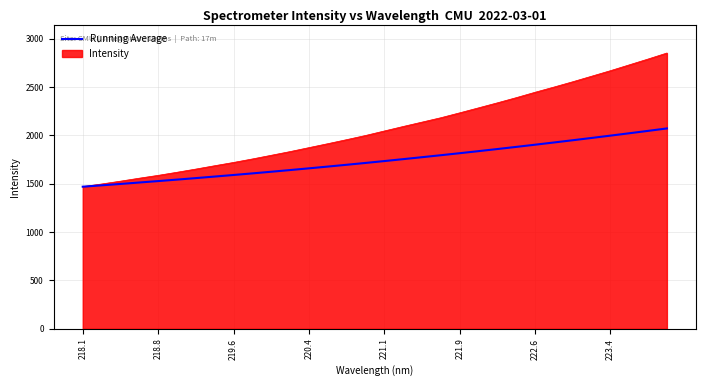

What is the maximum value shown in the chart?

2851.7